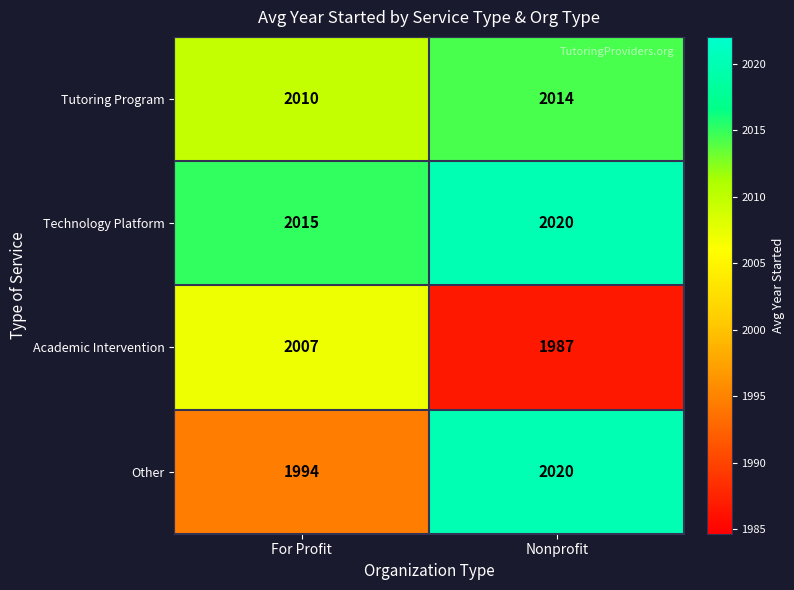

True or false: Academic Intervention has a value of 2007 at For Profit.

True